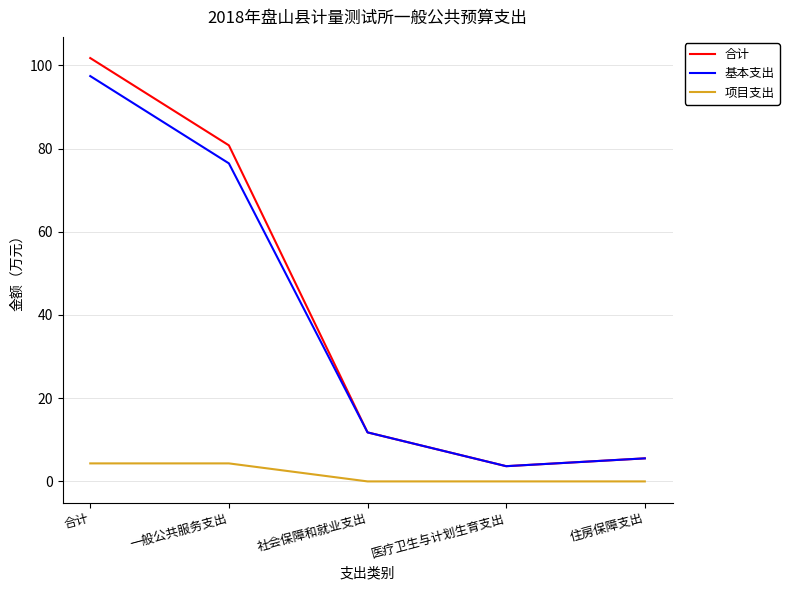

Reading right to left, transcribe all the data shown in this chart.

合计: 5.5	3.7	11.8	80.8	101.7
基本支出: 5.5	3.7	11.8	76.4	97.4
项目支出: 0.0	0.0	0.0	4.3	4.3